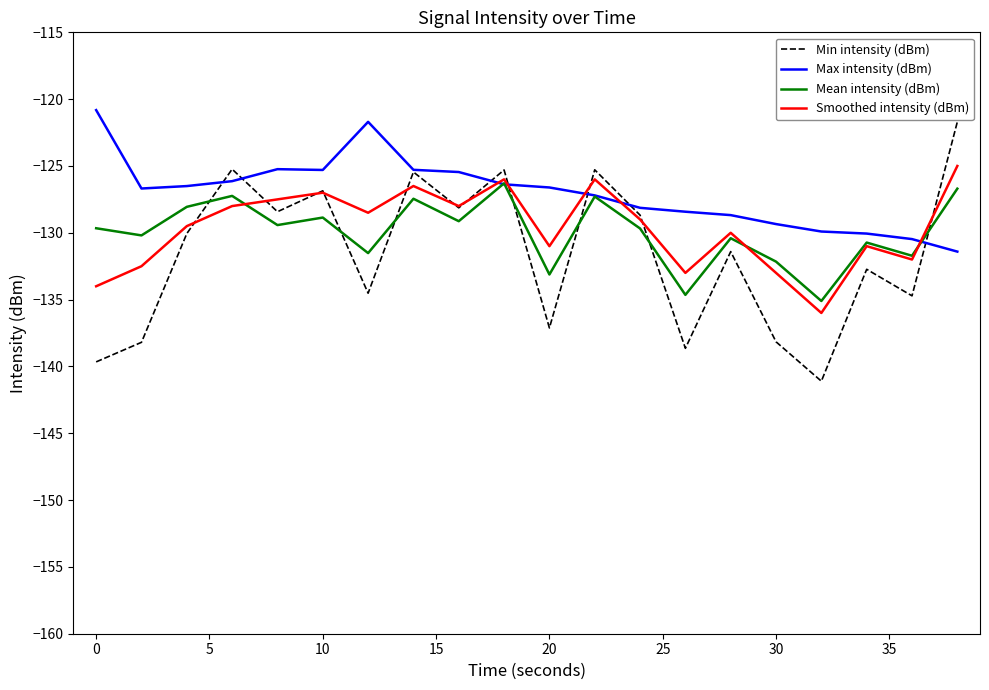

What is the minimum value shown in the chart?

-141.1